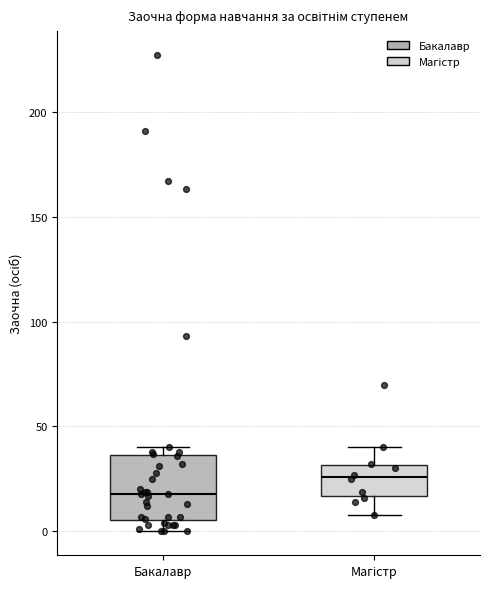

Which box's median line is the lowest?

Бакалавр